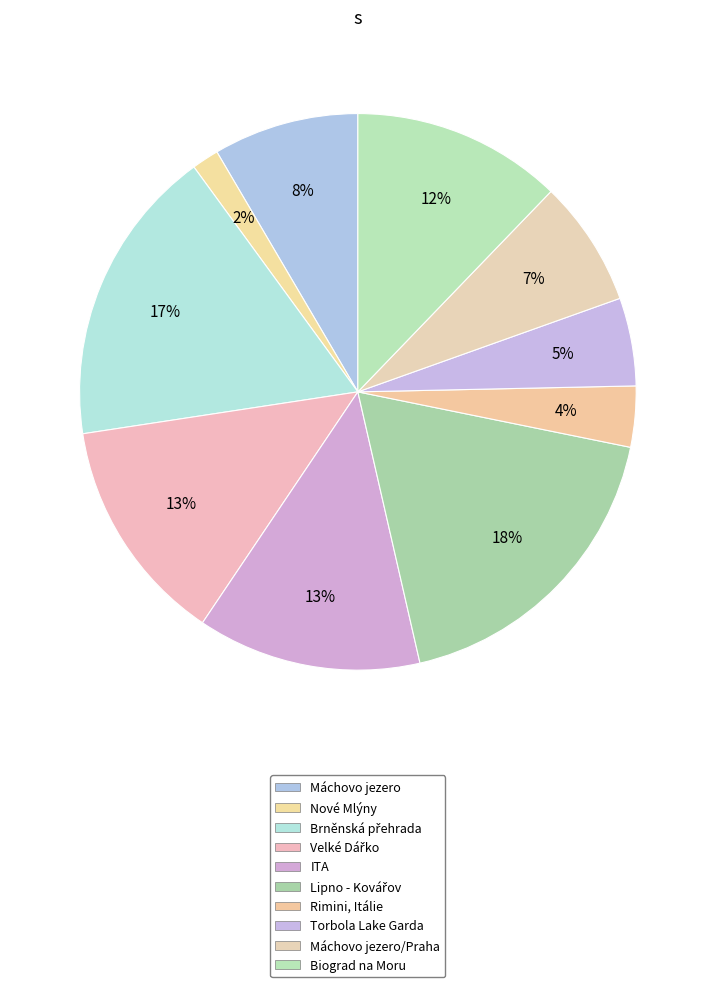

What is the largest slice in the pie chart?

Lipno - Kovářov